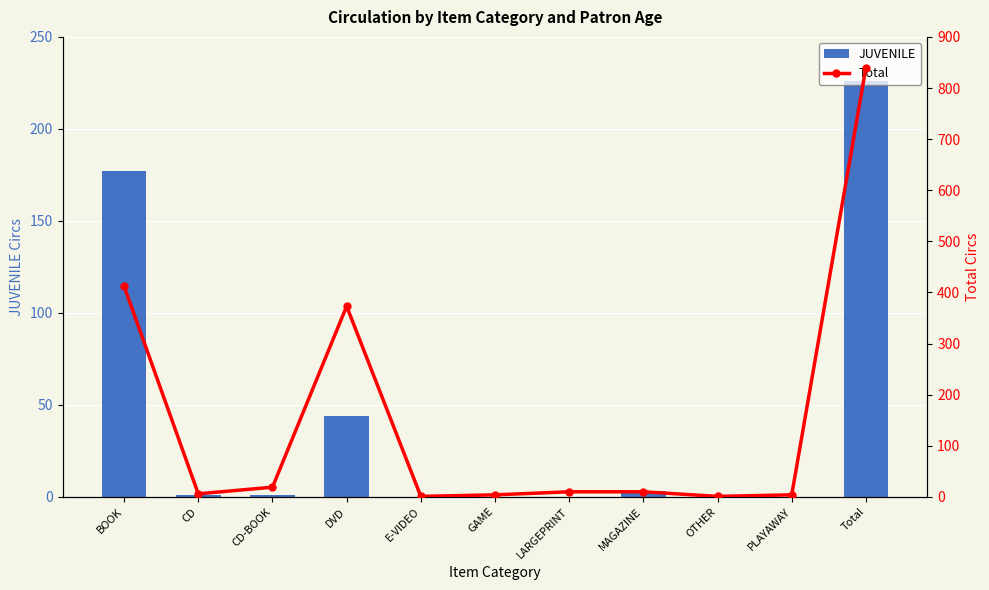

Reading left to right, transcribe all the data shown in this chart.

JUVENILE: 177	1	1	44	0	0	0	3	0	0	226
Total: 412	6	19	373	1	4	10	10	1	4	840